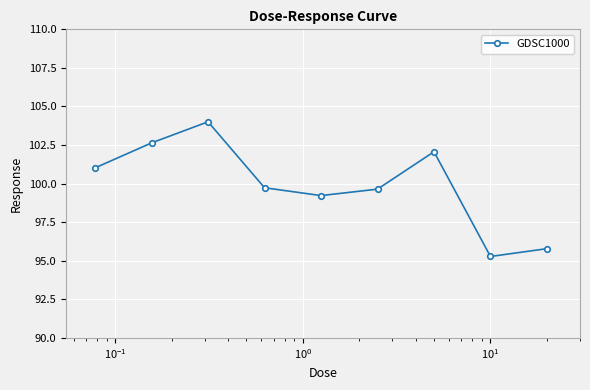

True or false: there are more than 1 points higher than both neighbors.

True